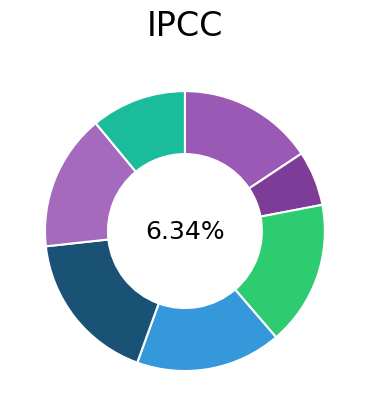

To the nearest percent, what percentage of the pie is Fri?

4%